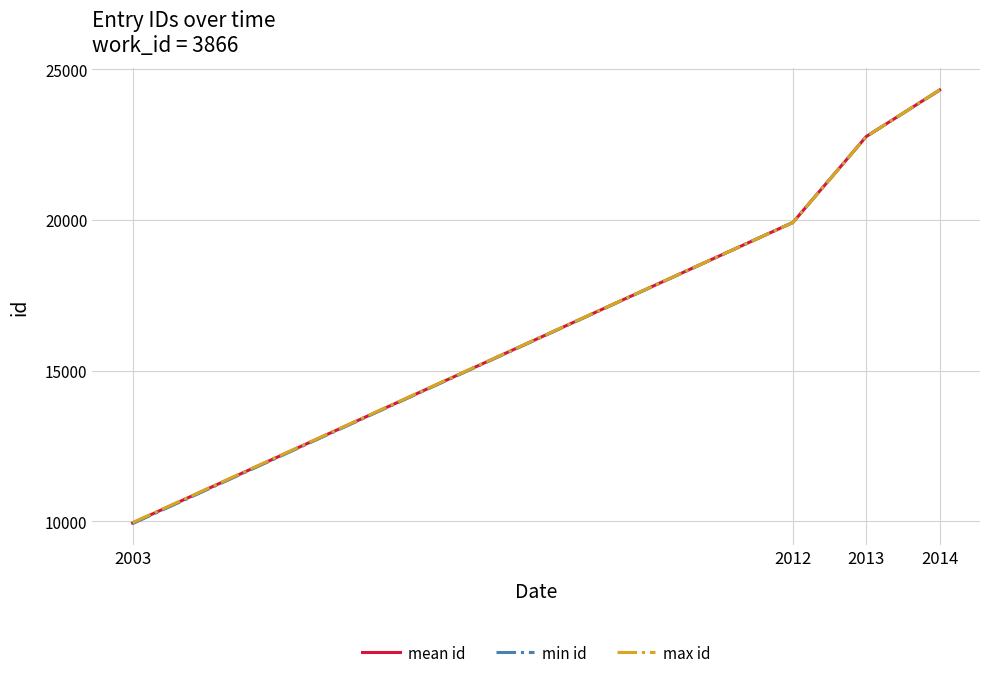

What is the total value across all series at 2014?

72948.5